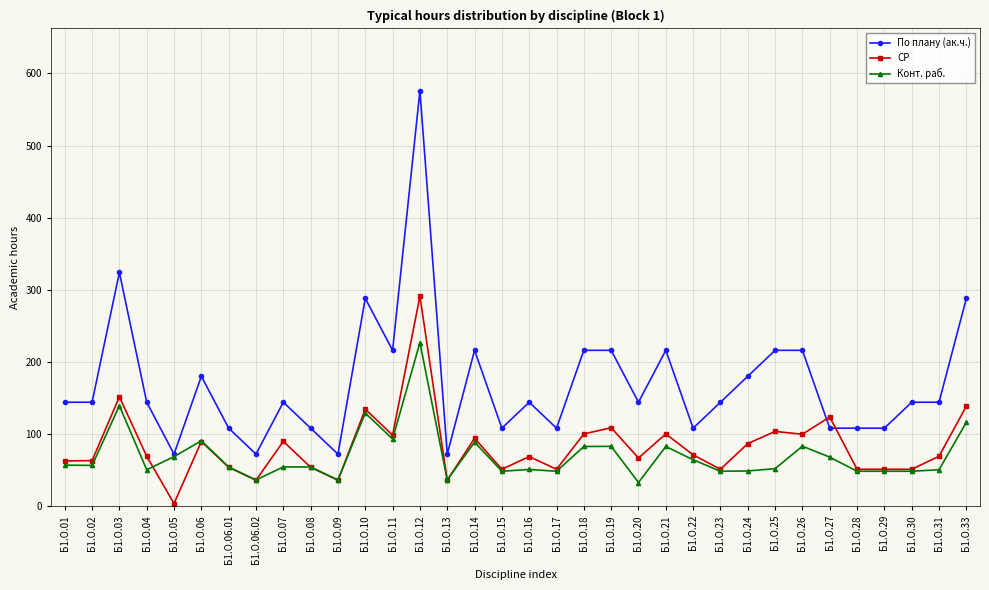

Which category has the highest value in the СР series?

Б1.О.12